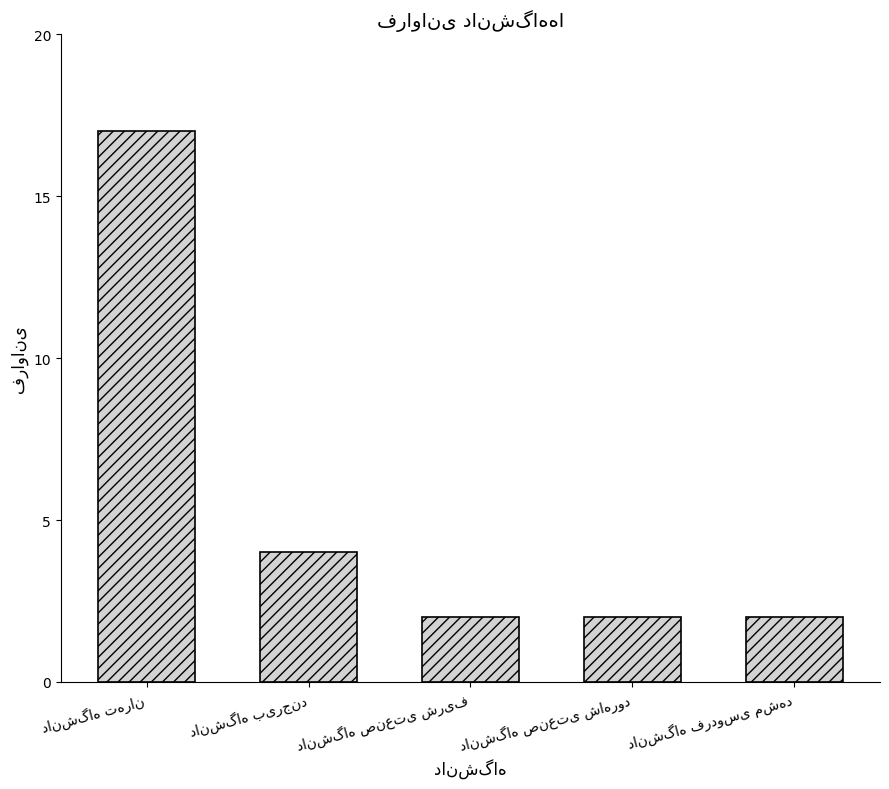

What is the greatest value displayed?

17